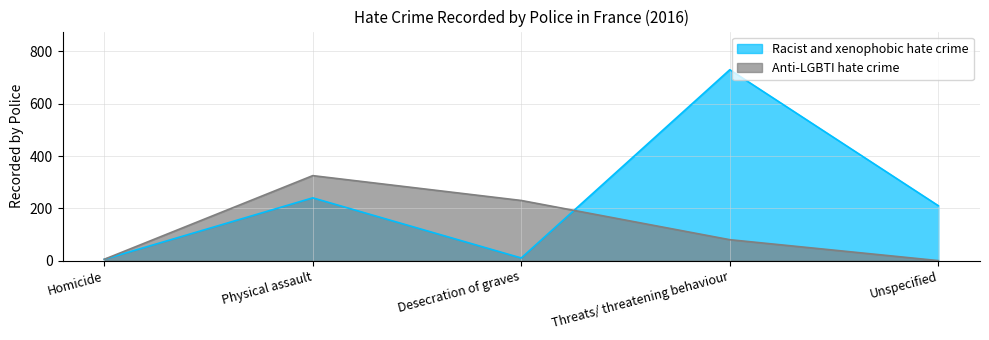

Does the chart display data point markers on the line(s)?

No